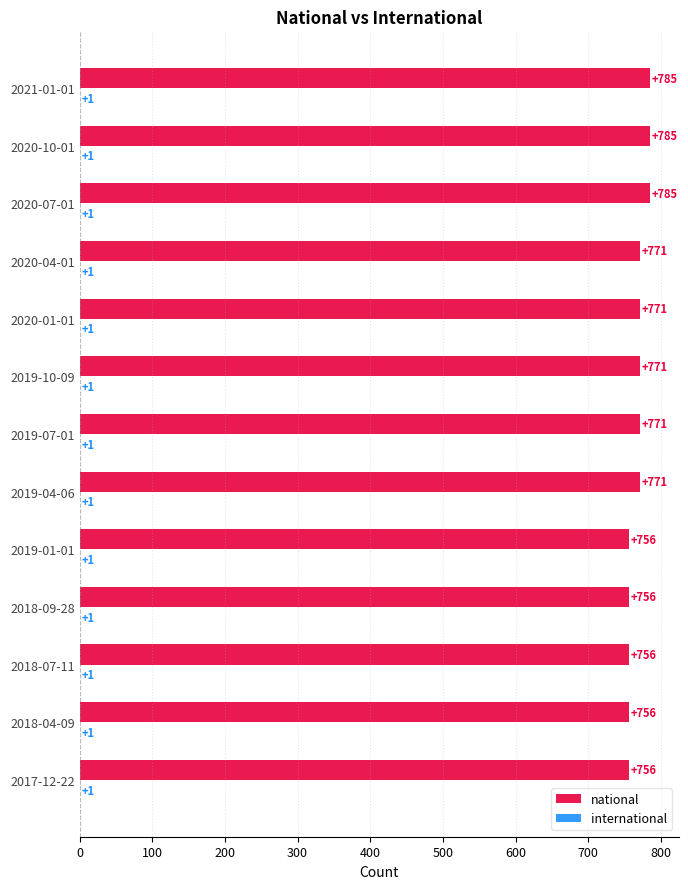

Which series changed the most between 2020-04-01 and 2020-07-01?

national